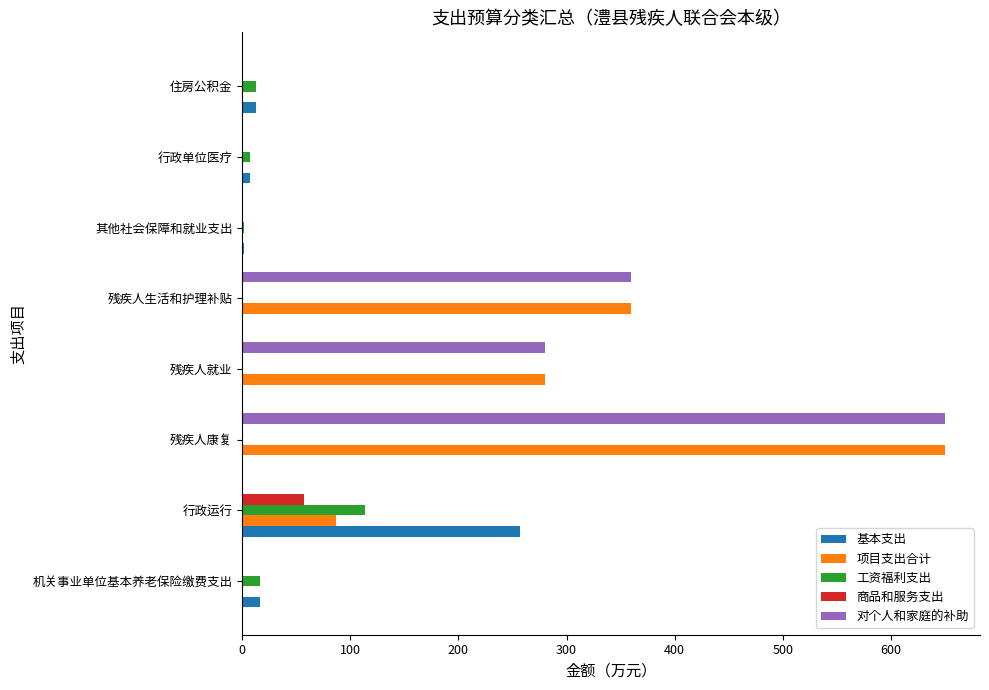

How many data points in 商品和服务支出 are above 0?

1